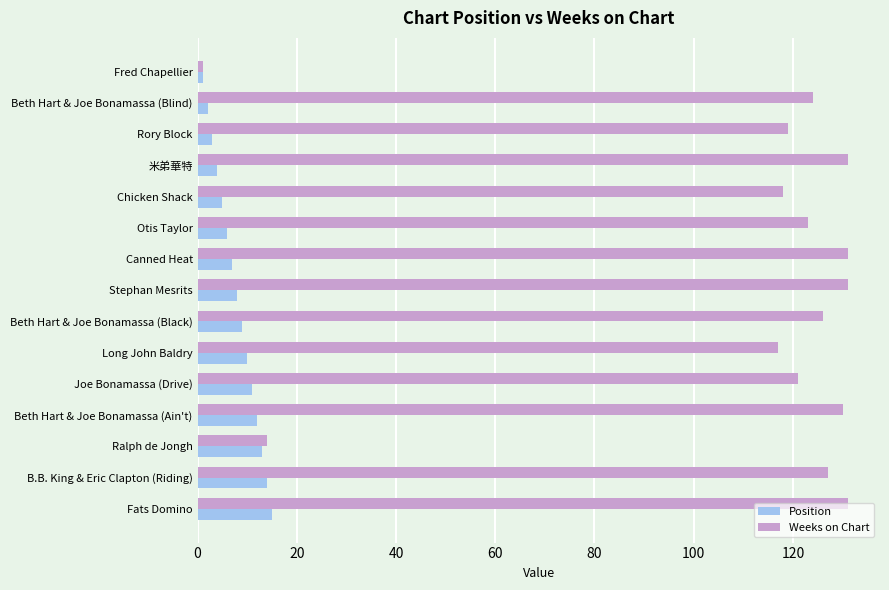

Is it true that Position equals 7 at Canned Heat?

True